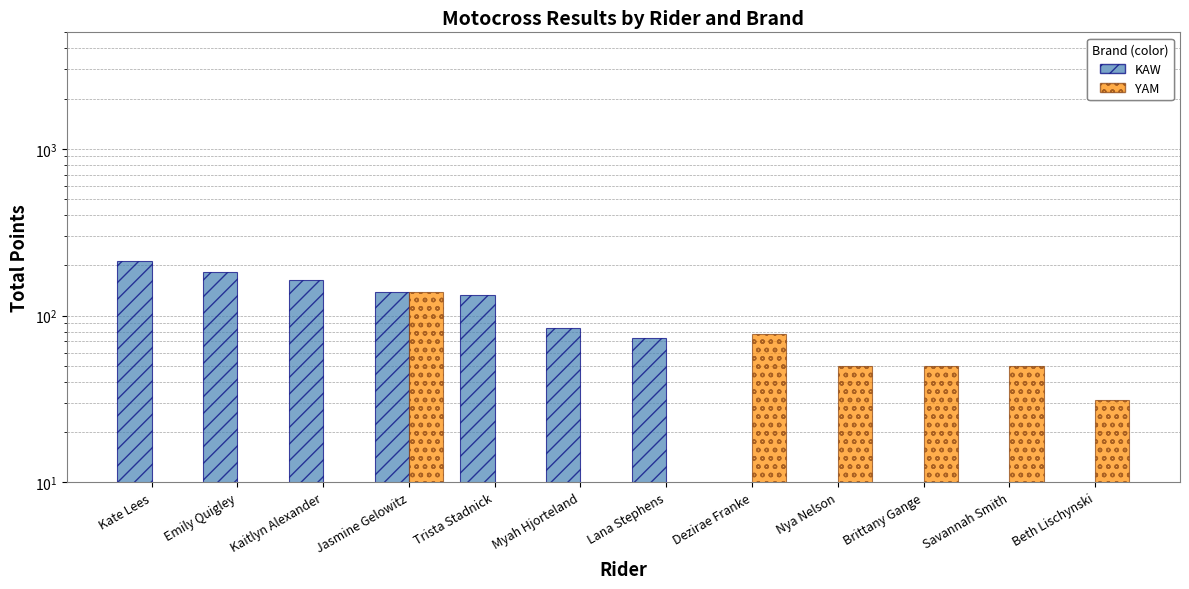

What is the maximum value shown in the chart?

213